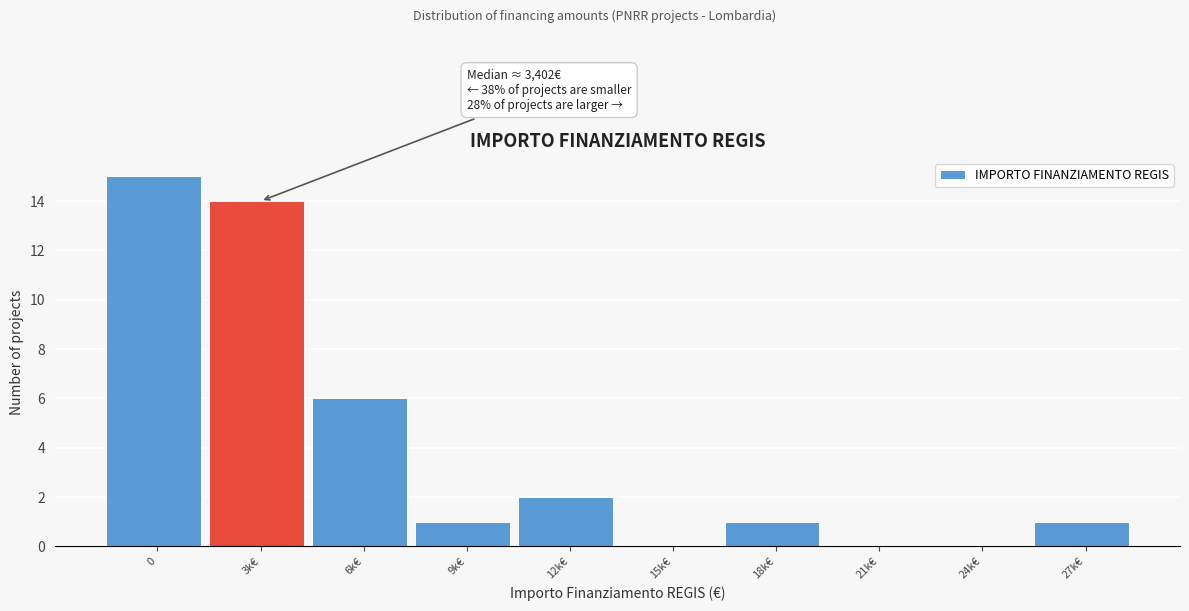

Reading right to left, extract all data points from this chart.

27k€=1	24k€=0	21k€=0	18k€=1	15k€=0	12k€=2	9k€=1	6k€=6	3k€=14	0=15